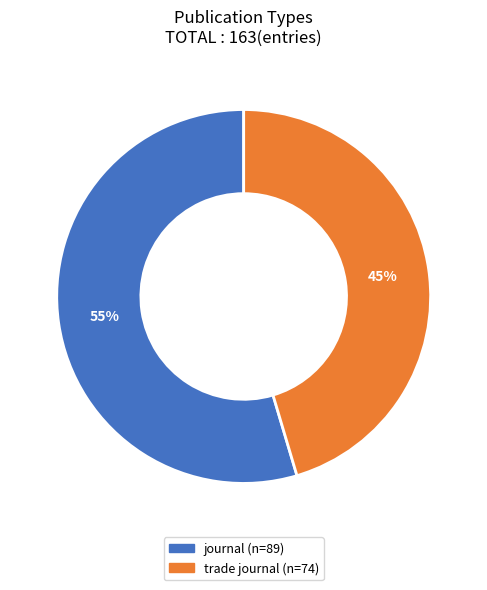

Which slice is the largest?

journal